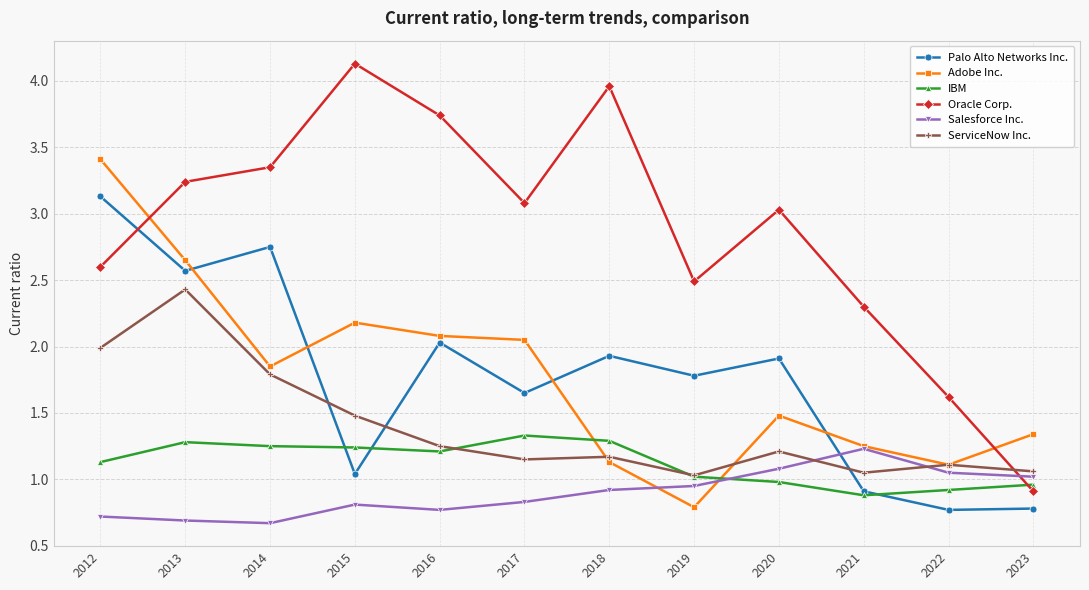

Which label corresponds to the largest value in the chart?

2015